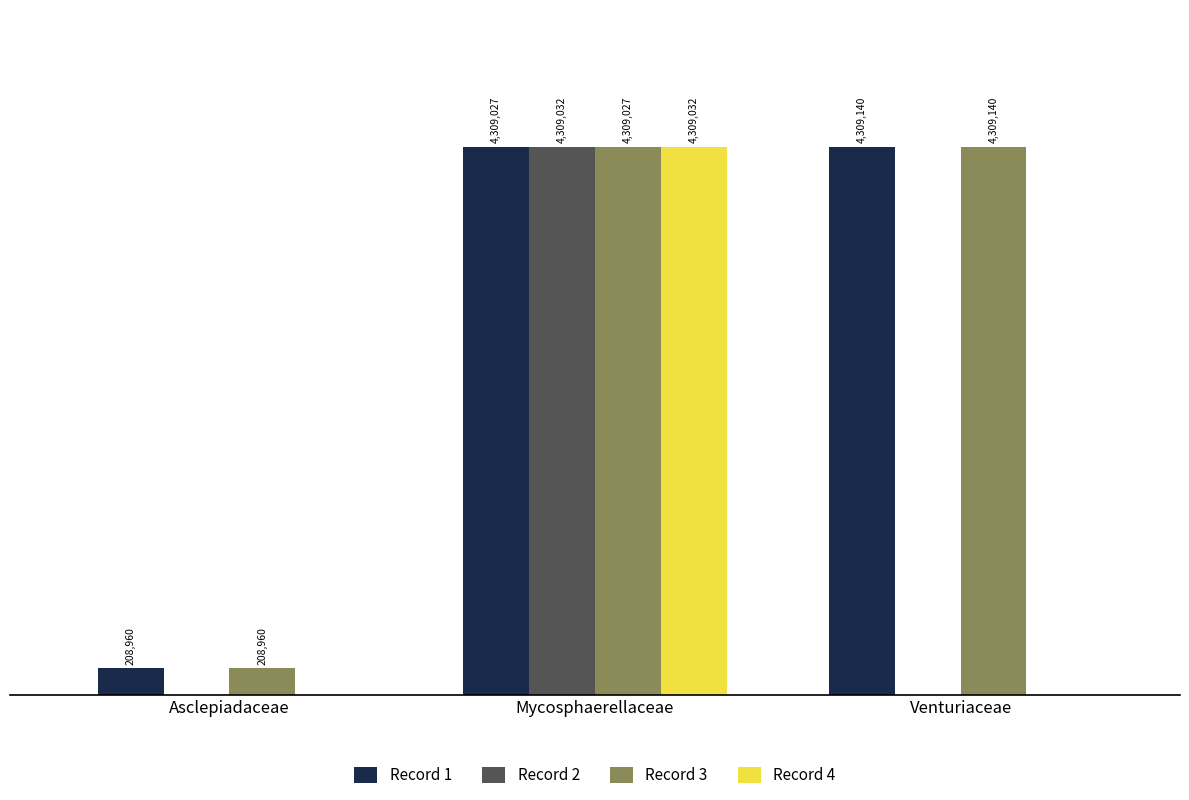

At which label does Record 1 reach its minimum?

Asclepiadaceae